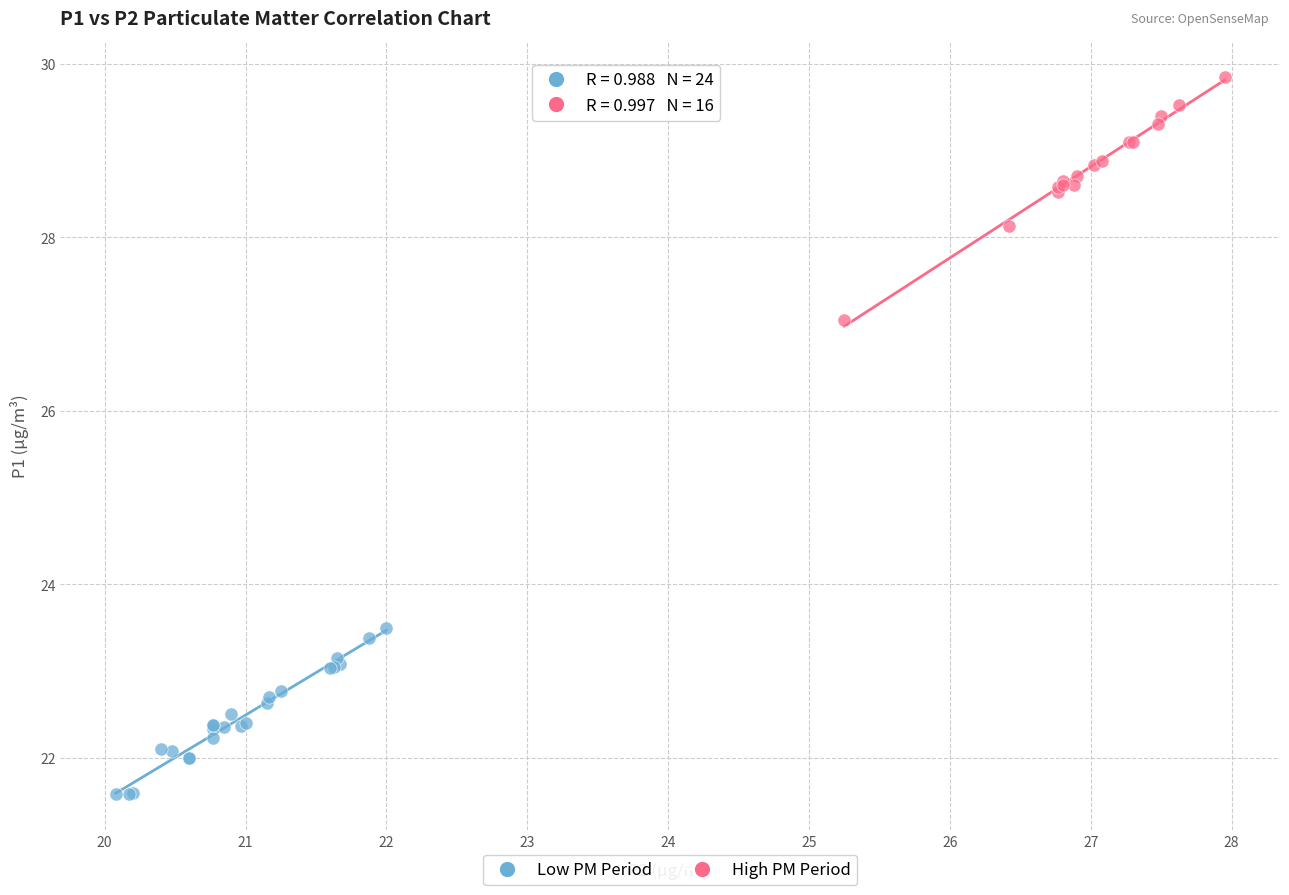

What are all the series names shown in the legend?

Low PM Period, High PM Period